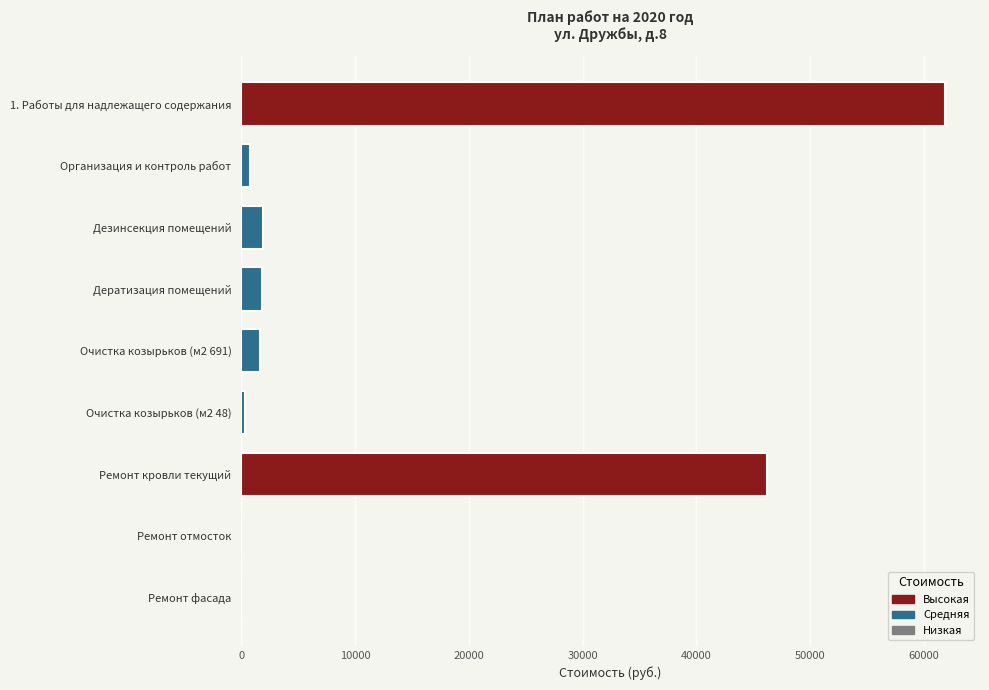

Which category has the highest value across all series?

1. Работы для надлежащего содержания